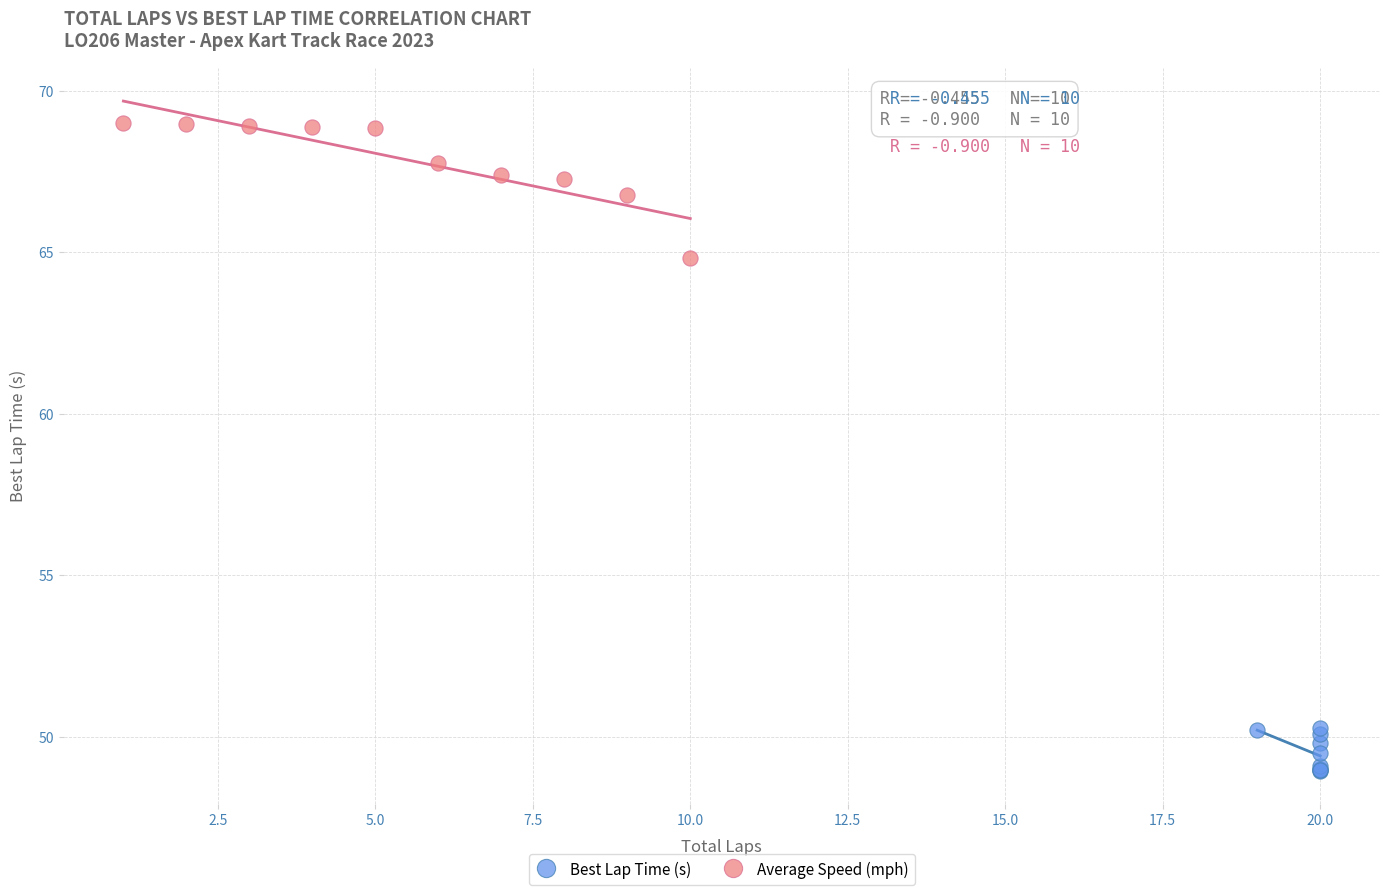

Which series reaches the maximum Y coordinate?

Average Speed (mph)